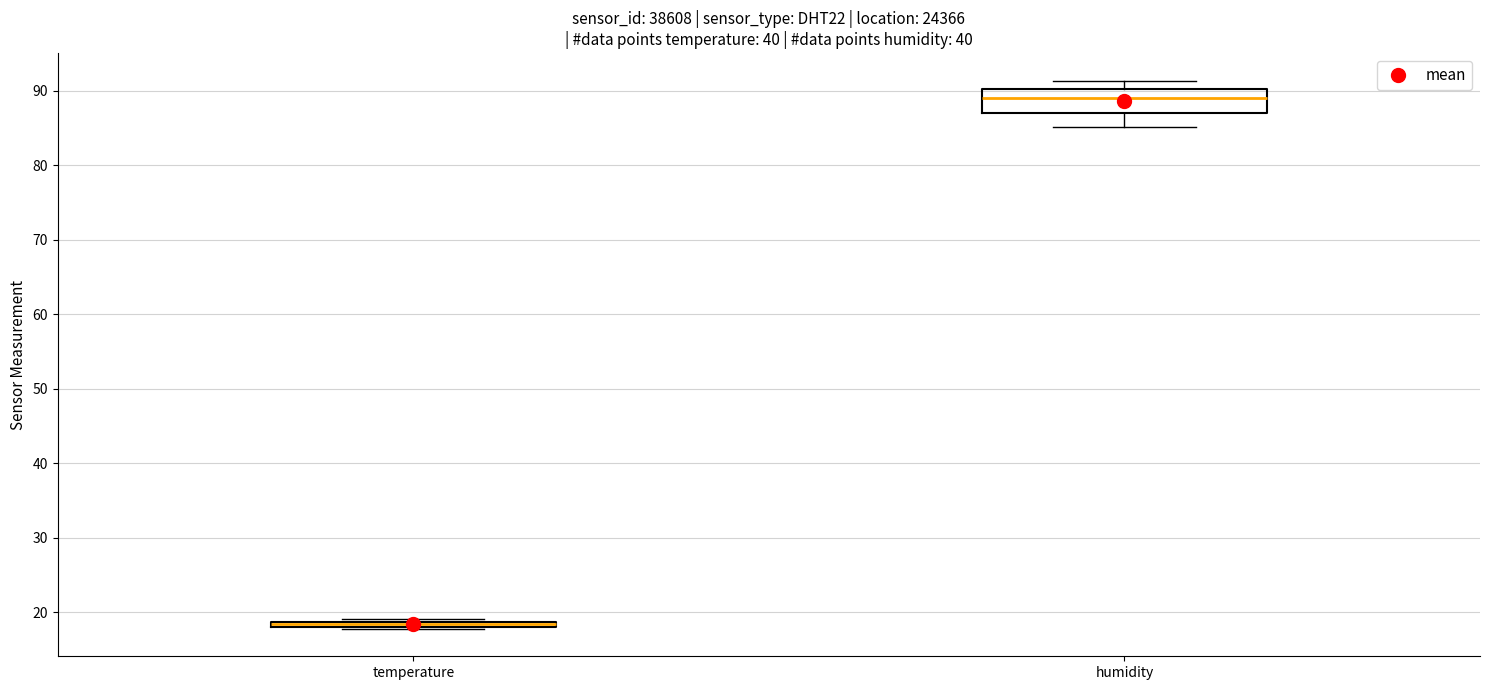

Which box is the tallest, from its lower edge to its upper edge?

humidity